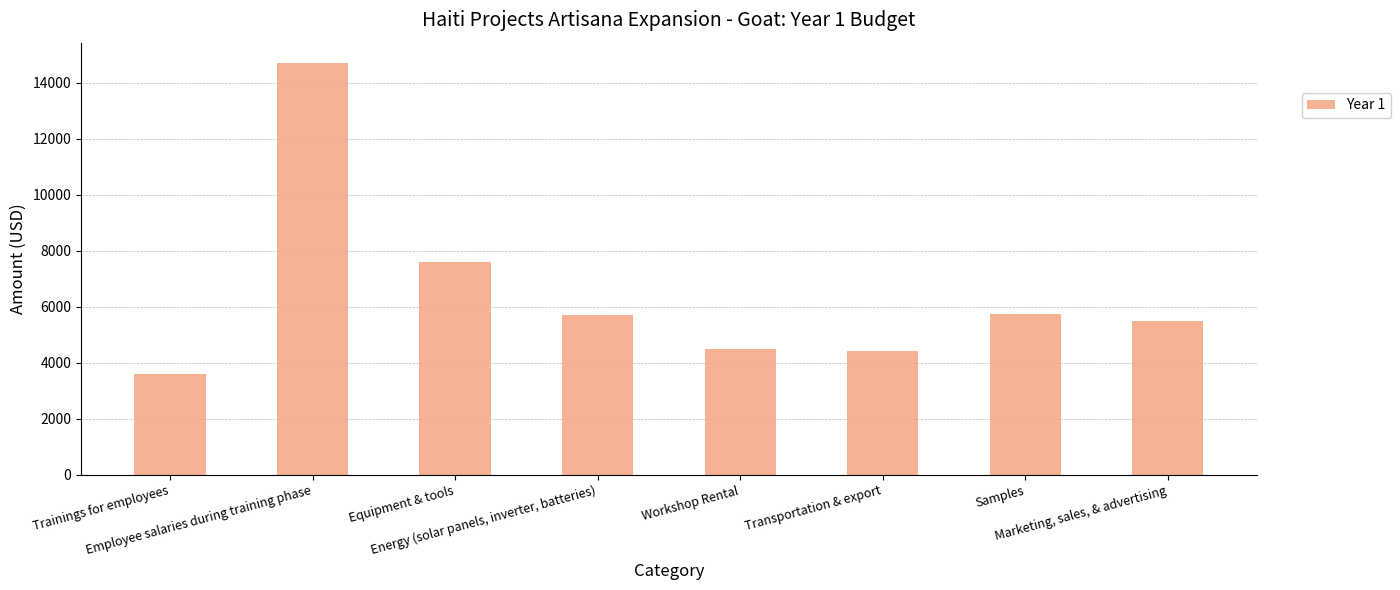

The value at Equipment & tools is 12136. True or false?

False